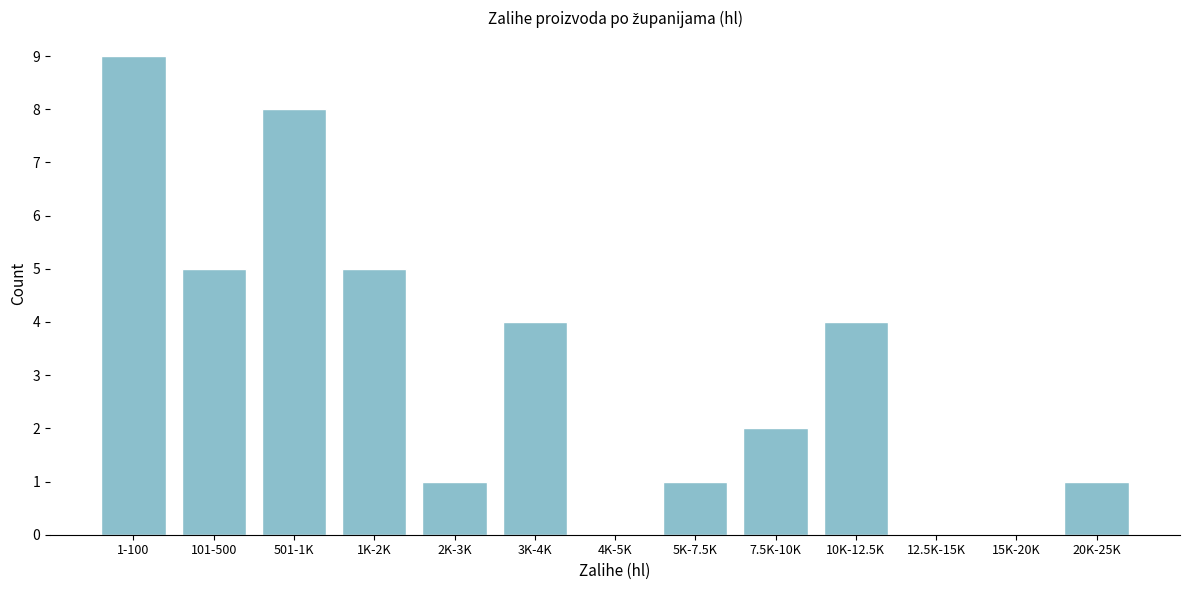

Reading right to left, transcribe all the data shown in this chart.

20K-25K=1	15K-20K=0	12.5K-15K=0	10K-12.5K=4	7.5K-10K=2	5K-7.5K=1	4K-5K=0	3K-4K=4	2K-3K=1	1K-2K=5	501-1K=8	101-500=5	1-100=9